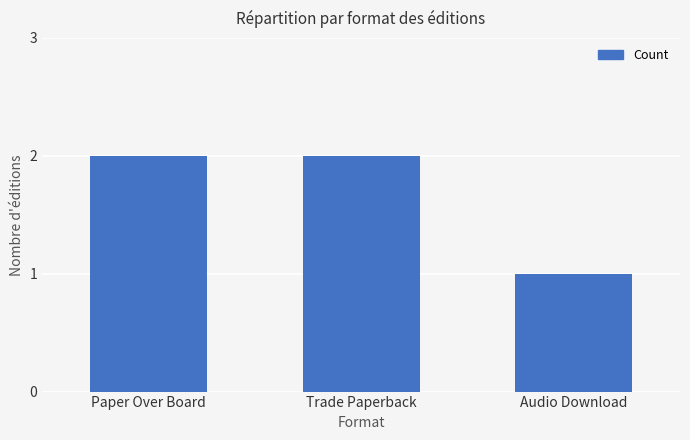

At which category does the chart reach its minimum across all series?

Audio Download